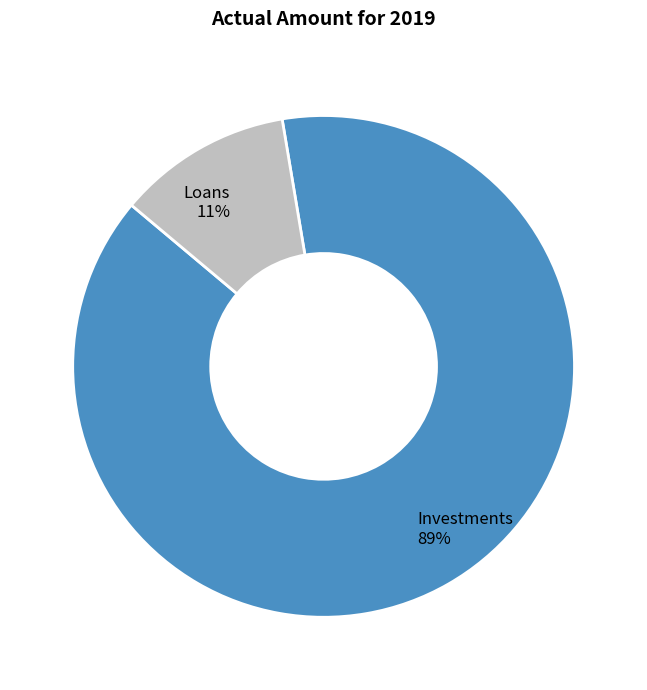

The Investments slice represents 95% of the pie. True or false?

False